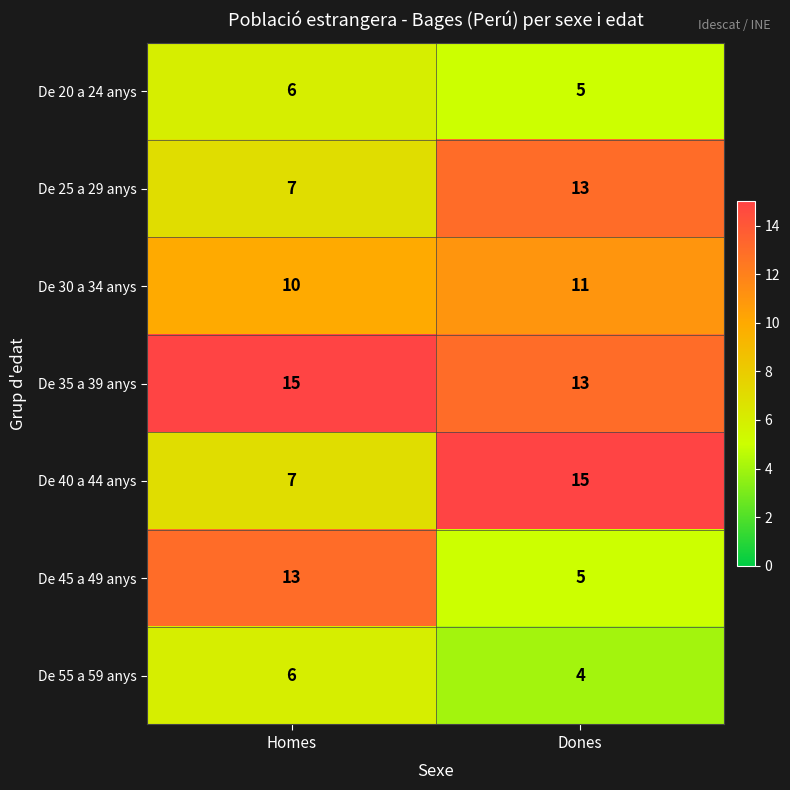

Reading right to left, extract all data points from this chart.

De 20 a 24 anys: 5	6
De 25 a 29 anys: 13	7
De 30 a 34 anys: 11	10
De 35 a 39 anys: 13	15
De 40 a 44 anys: 15	7
De 45 a 49 anys: 5	13
De 55 a 59 anys: 4	6